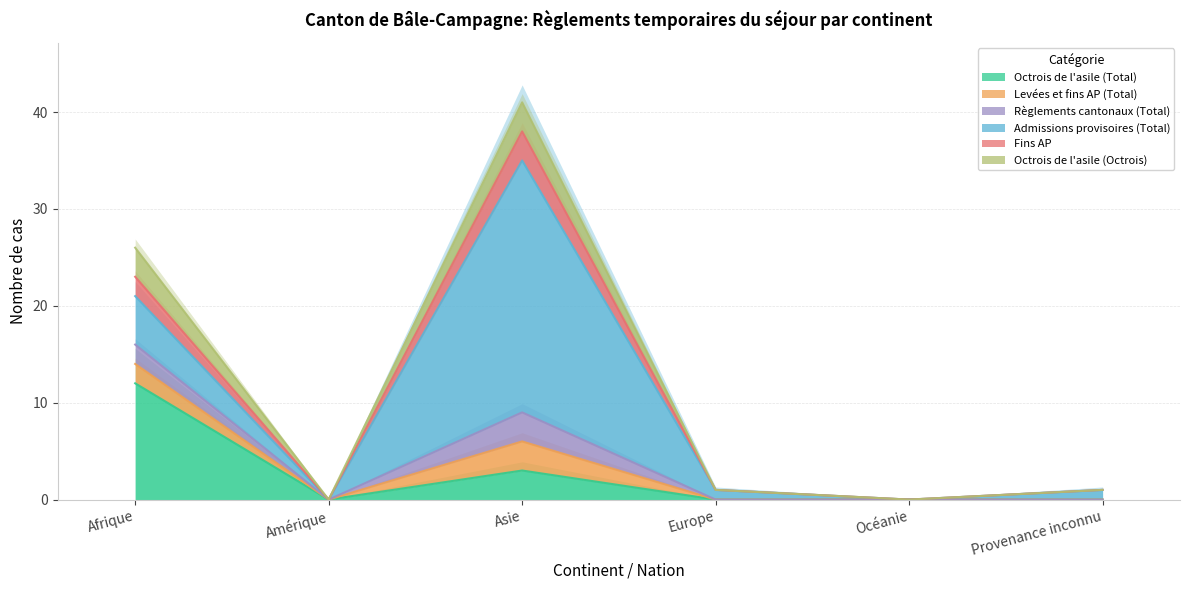

The Règlements cantonaux (Total) series shows 18 at Asie. True or false?

False